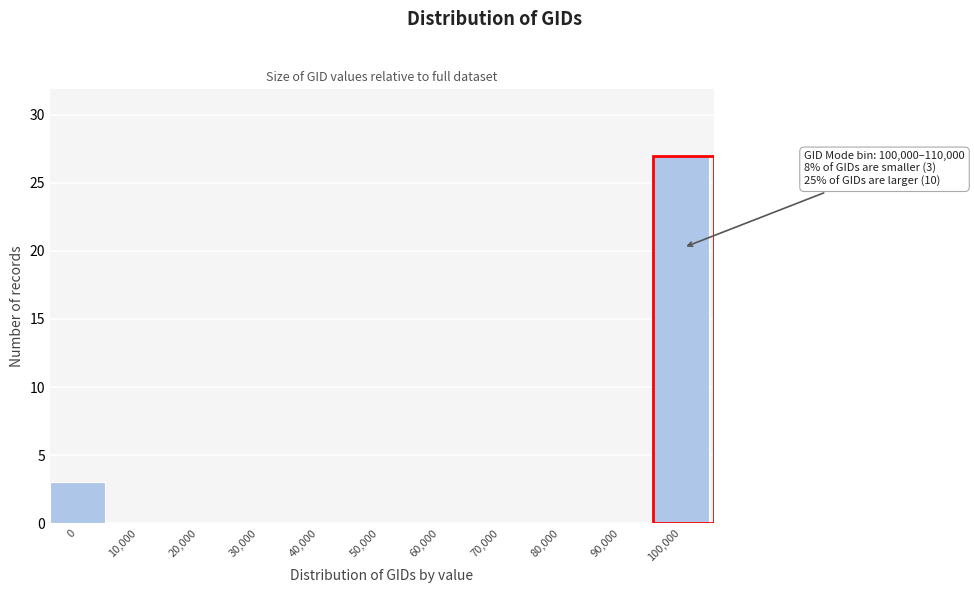

Reading left to right, what are all the values shown in this chart?

0=3	10,000=0	20,000=0	30,000=0	40,000=0	50,000=0	60,000=0	70,000=0	80,000=0	90,000=0	100,000=27